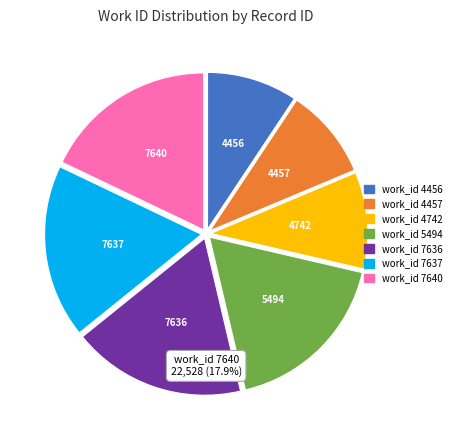

Is there a majority slice in this chart?

No